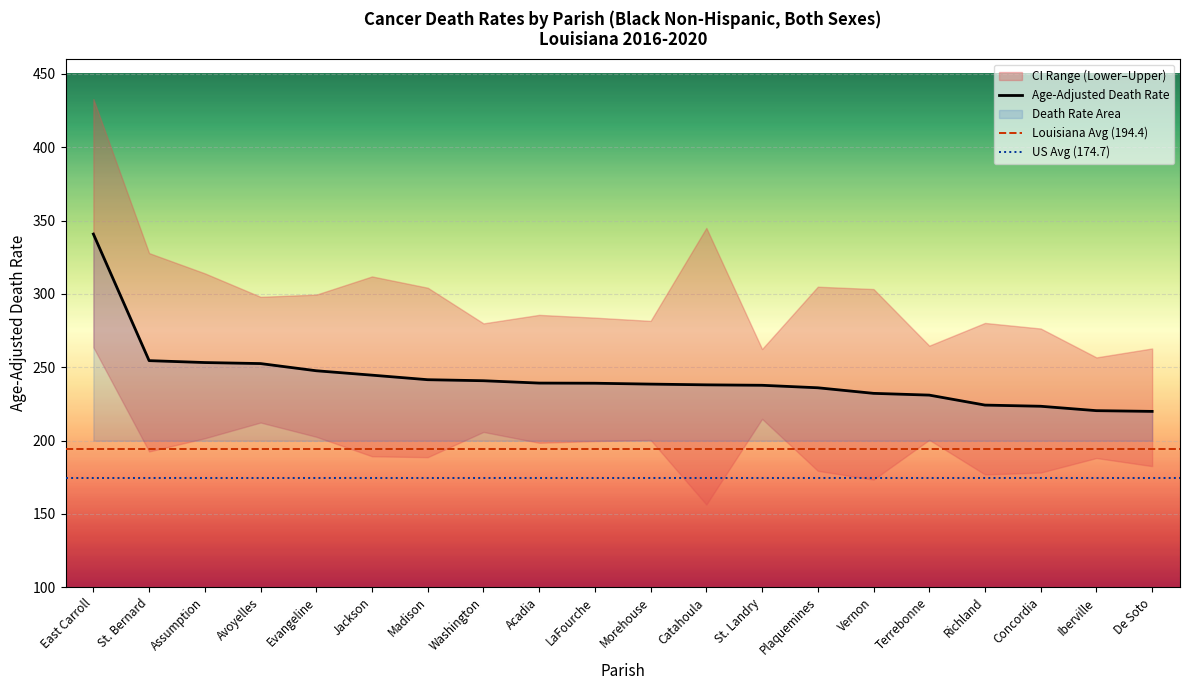

How many distinct data groups are displayed?

3